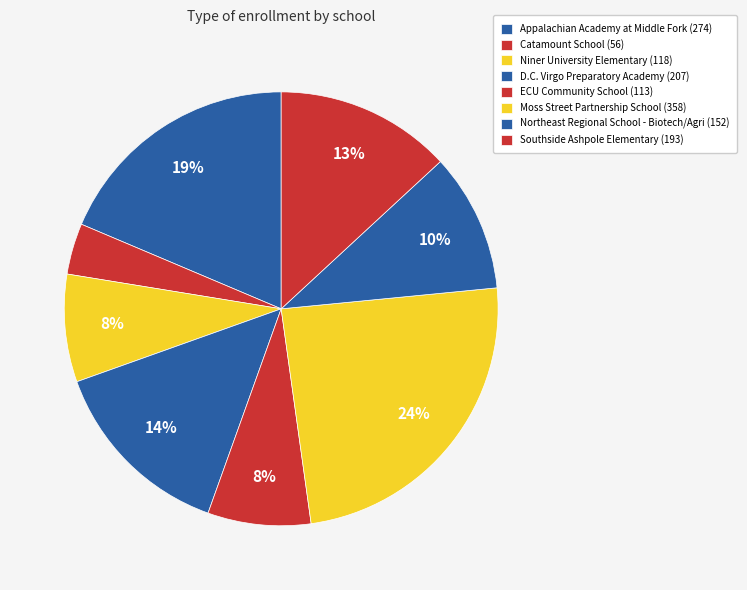

What percentage is NOT represented by Catamount School?

96.2%